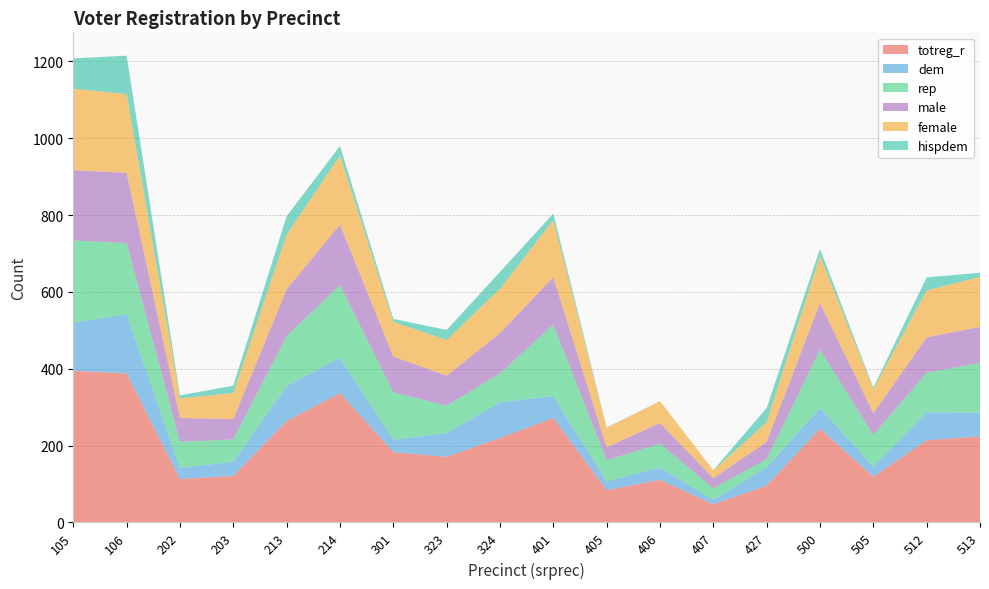

Reading right to left, list all the values displayed in this chart.

totreg_r: 224	214	119	244	96	47	111	84	272	220	171	183	337	264	121	113	388	395
dem: 62	73	27	54	48	12	32	23	57	93	62	32	92	91	37	29	154	125
rep: 129	103	82	152	21	30	62	55	186	75	71	124	189	130	58	68	185	214
male: 94	92	56	121	45	26	54	34	123	105	78	93	157	122	53	62	183	183
female: 130	122	63	123	51	21	57	50	149	115	93	90	180	142	68	51	205	212
hispdem: 11	34	4	18	37	0	0	1	17	44	26	8	25	48	19	8	100	79